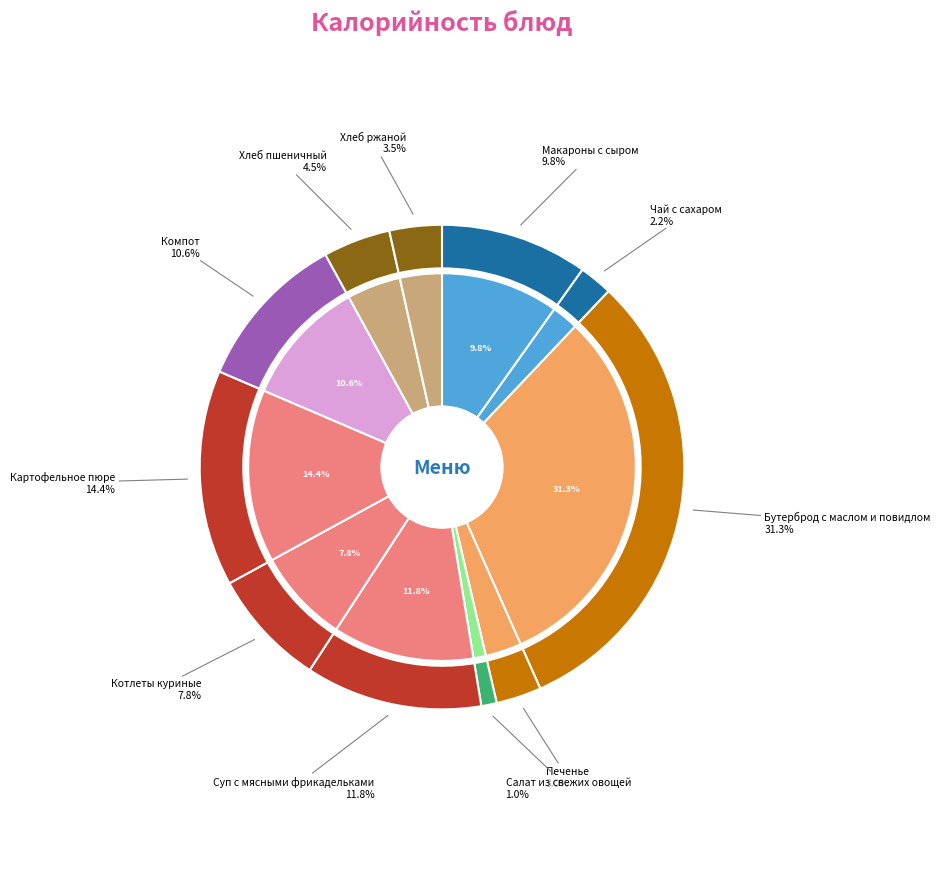

Does any single category account for the majority?

No